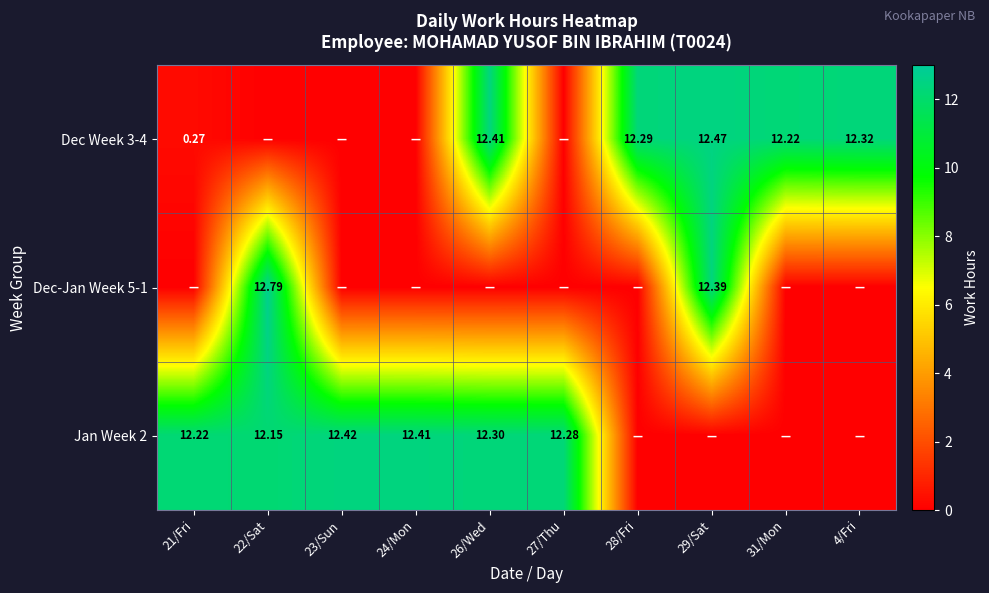

Count the number of data series in this chart.

3